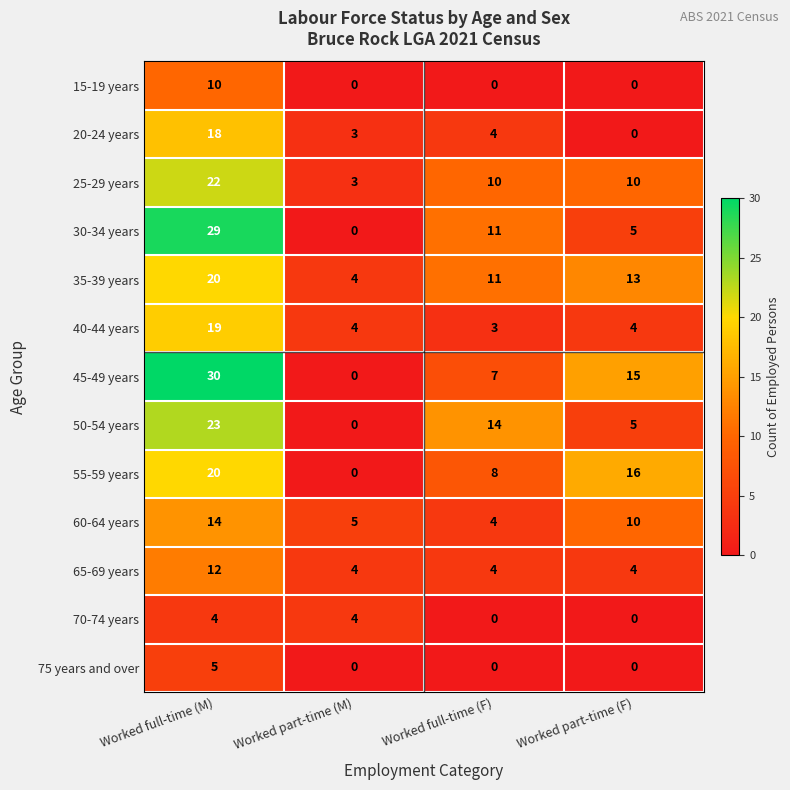

Rank the categories by 55-59 years value from highest to lowest.

Worked full-time (M), Worked part-time (F), Worked full-time (F), Worked part-time (M)